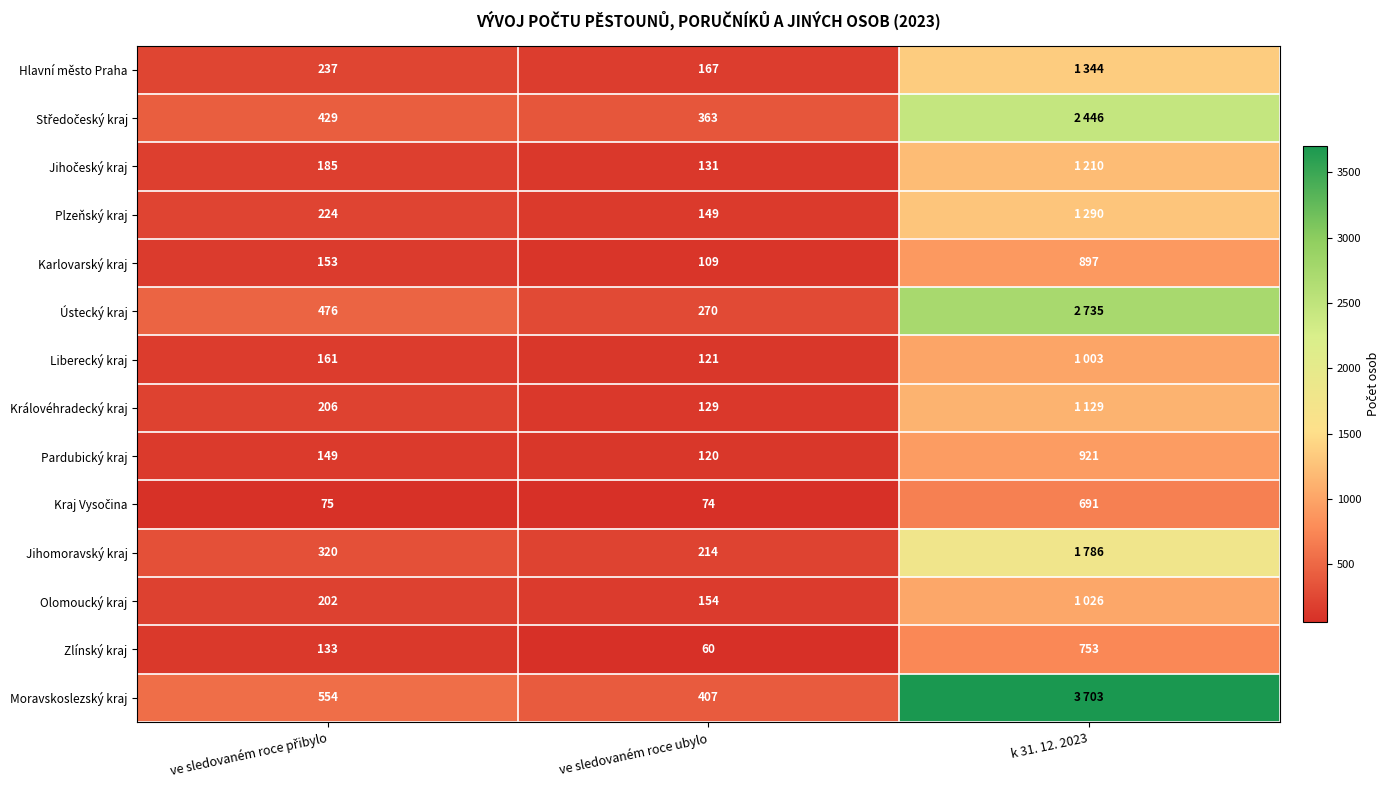

What is the spread (max minus min) of values at ve sledovaném roce ubylo?

347